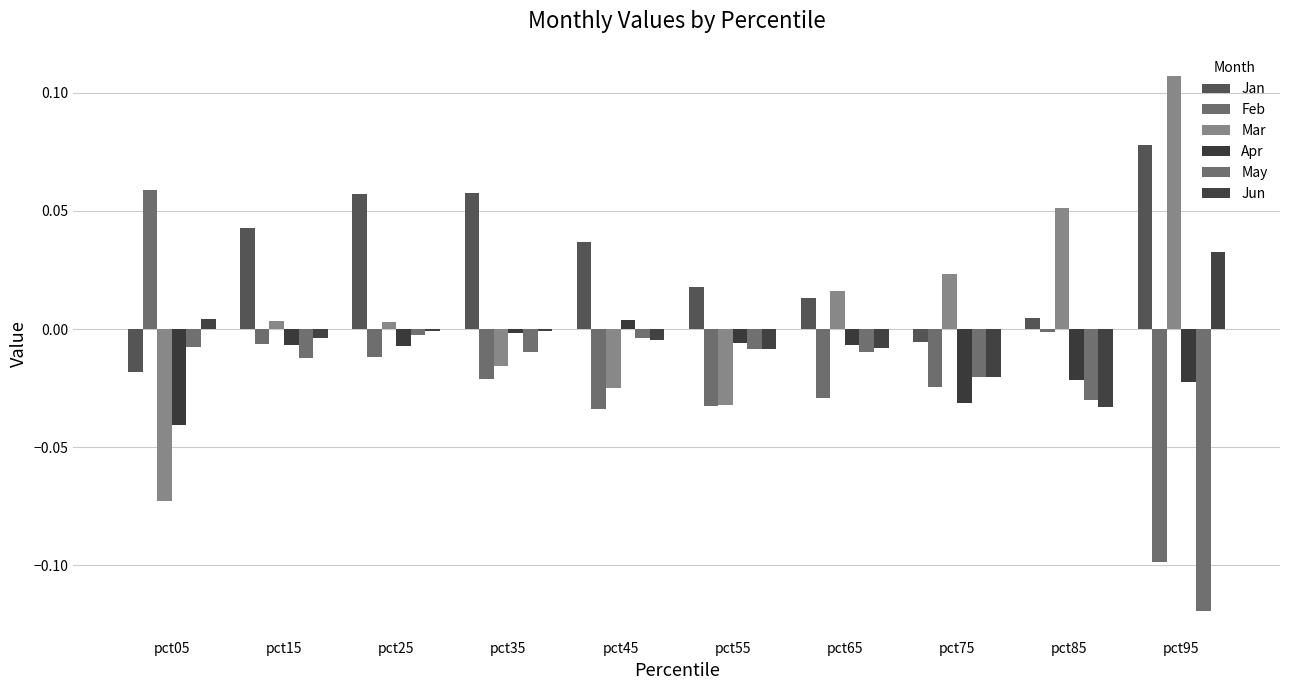

List the series in order of their peak value, lowest first.

May, Apr, Jun, Feb, Jan, Mar